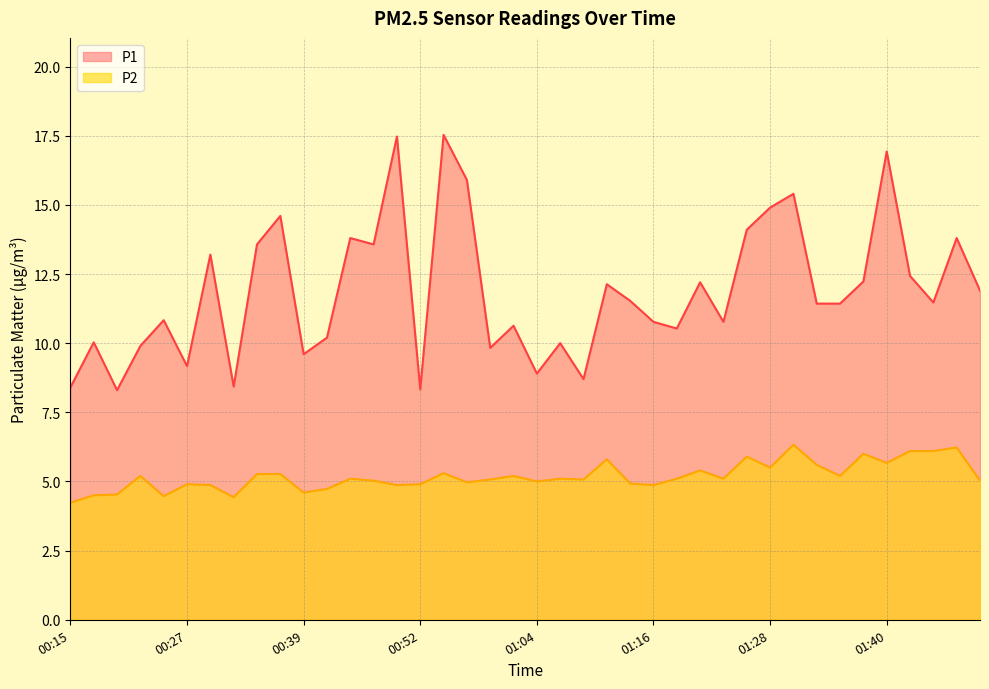

What value does the P2 series have at 01:43?

6.1